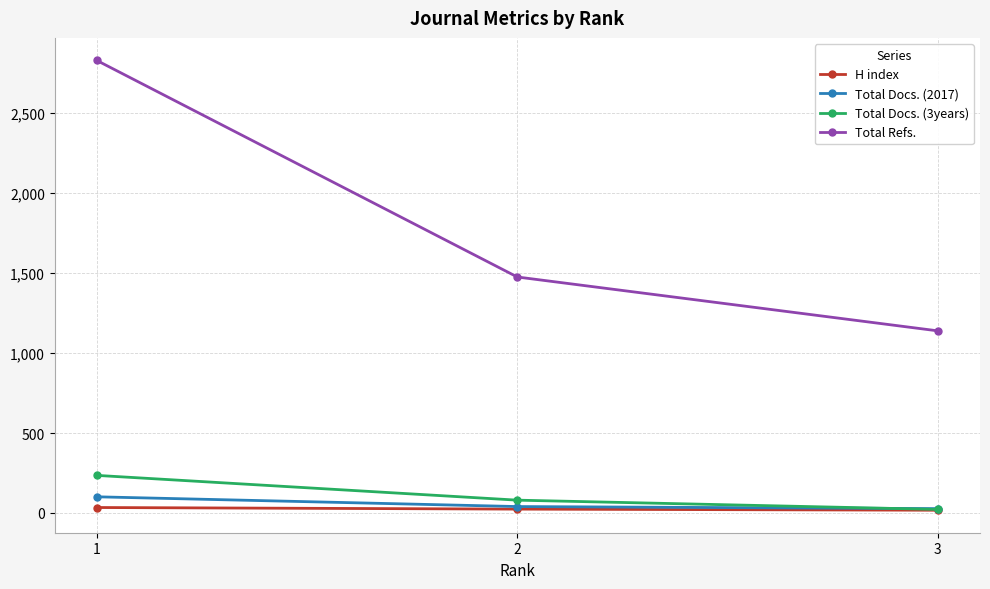

What is the value of the Total Refs. point at the 3rd from the left?

1139